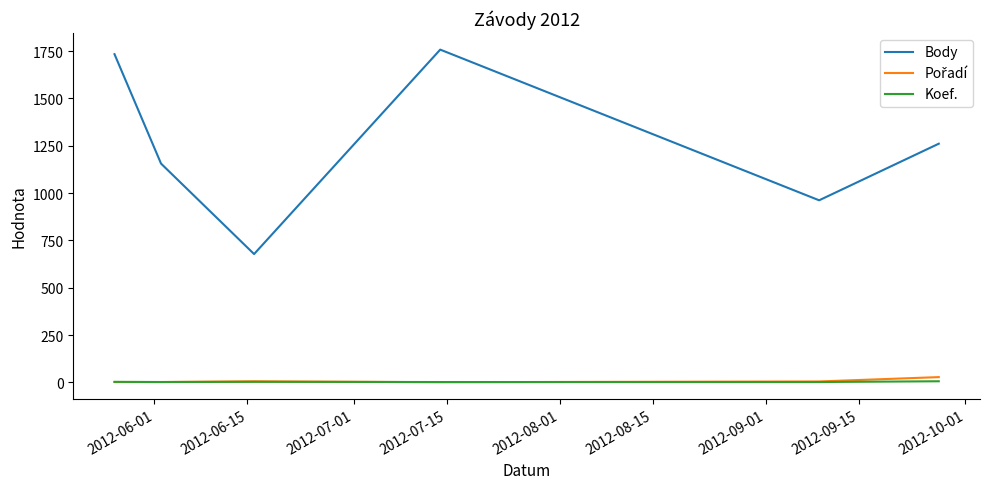

In Koef., how many points are higher than both neighbors (excluding endpoints)?

1